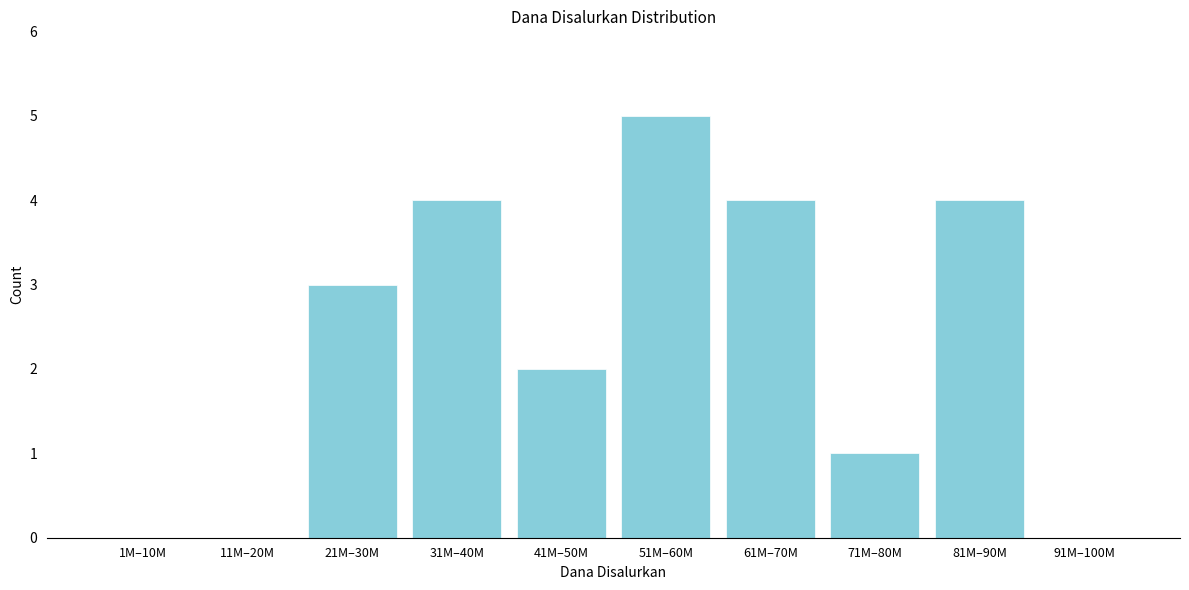

Reading left to right, what are all the values shown in this chart?

1M–10M=0	11M–20M=0	21M–30M=3	31M–40M=4	41M–50M=2	51M–60M=5	61M–70M=4	71M–80M=1	81M–90M=4	91M–100M=0